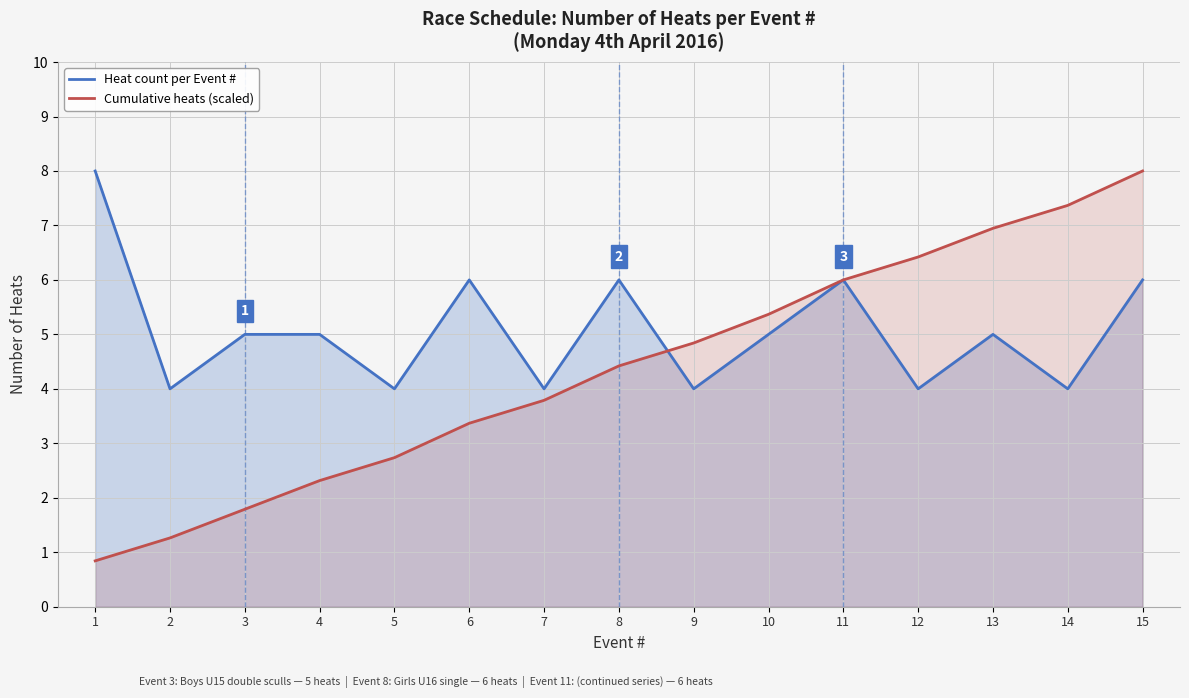

At how many categories does at least one series exceed 5?

9